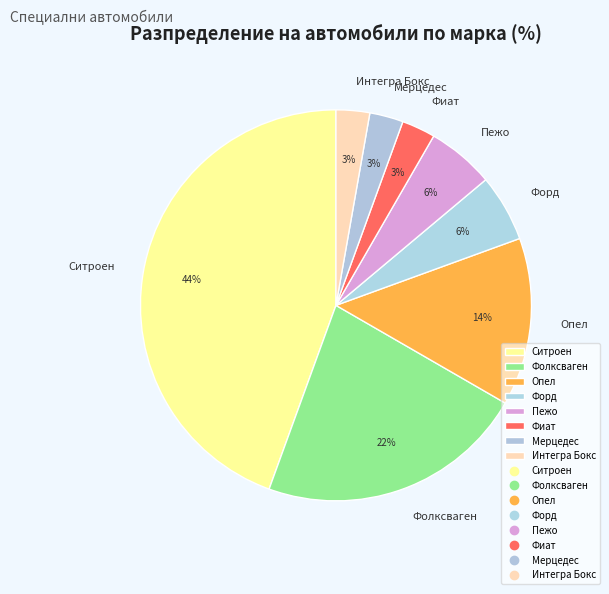

To the nearest percent, what is the average slice percentage?

12%